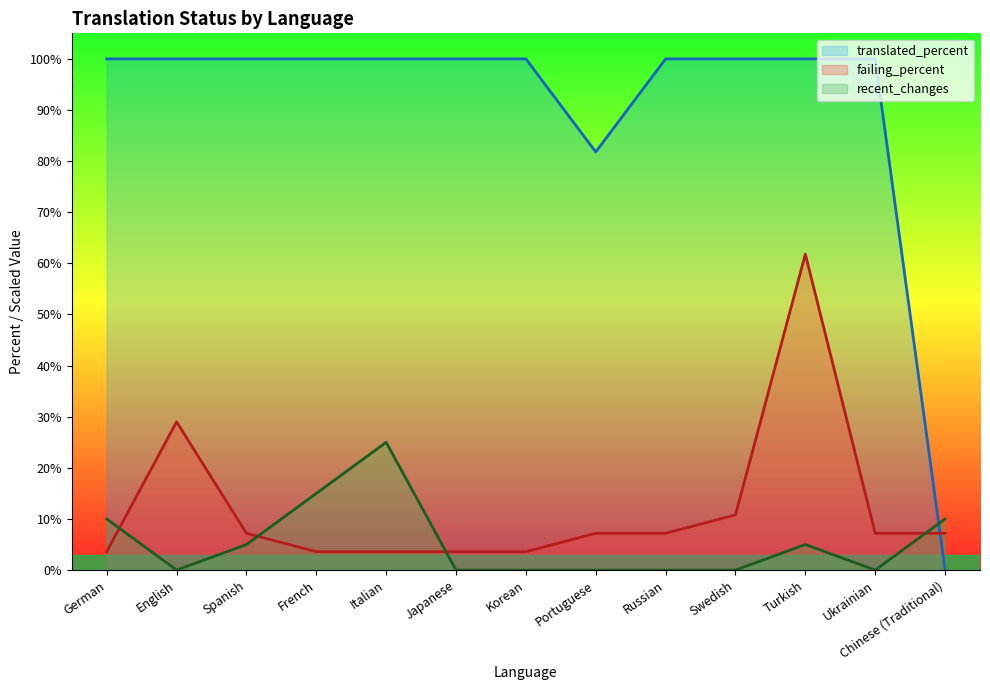

At which category does recent_changes reach its first local valley?

English